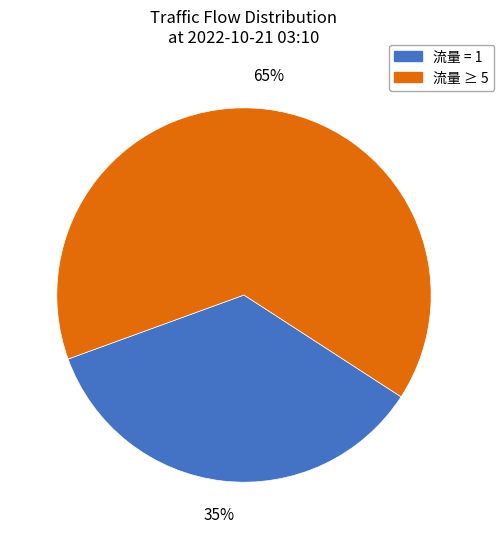

Which has a higher value, 流量 ≥ 5 or 流量 = 1?

流量 ≥ 5